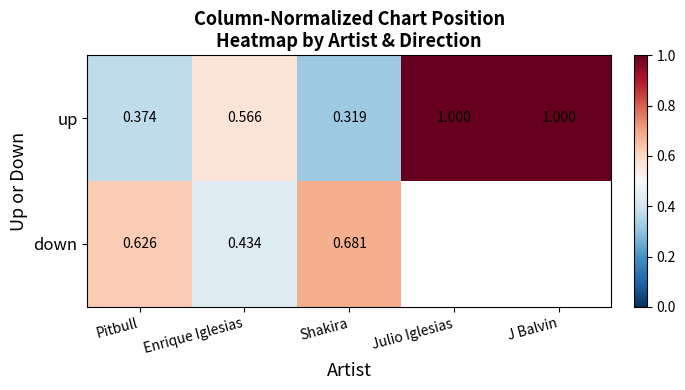

Where is up nearest to the value 0?

Shakira